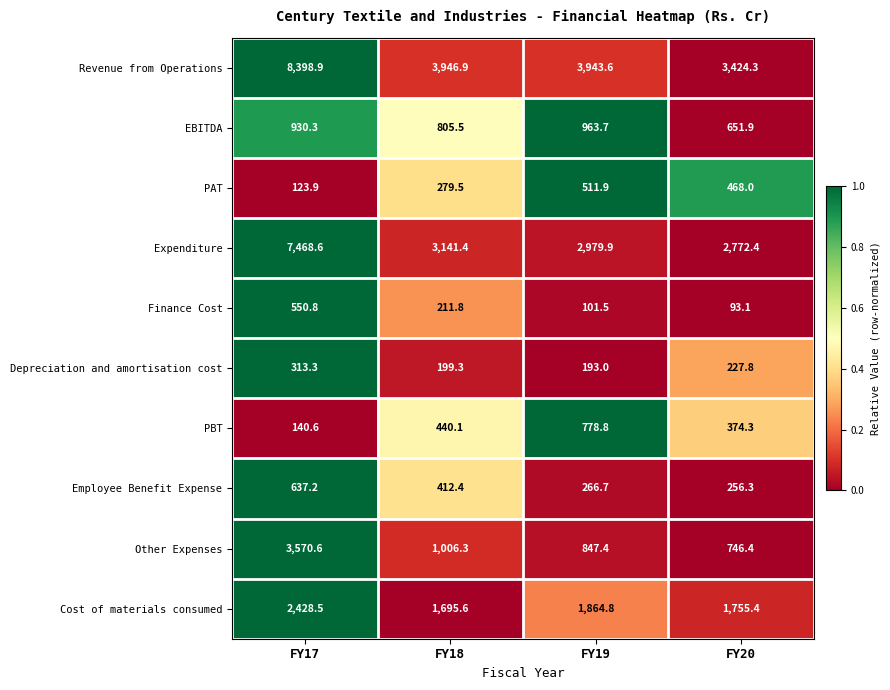

Which series has the largest total across all categories?

Revenue from Operations